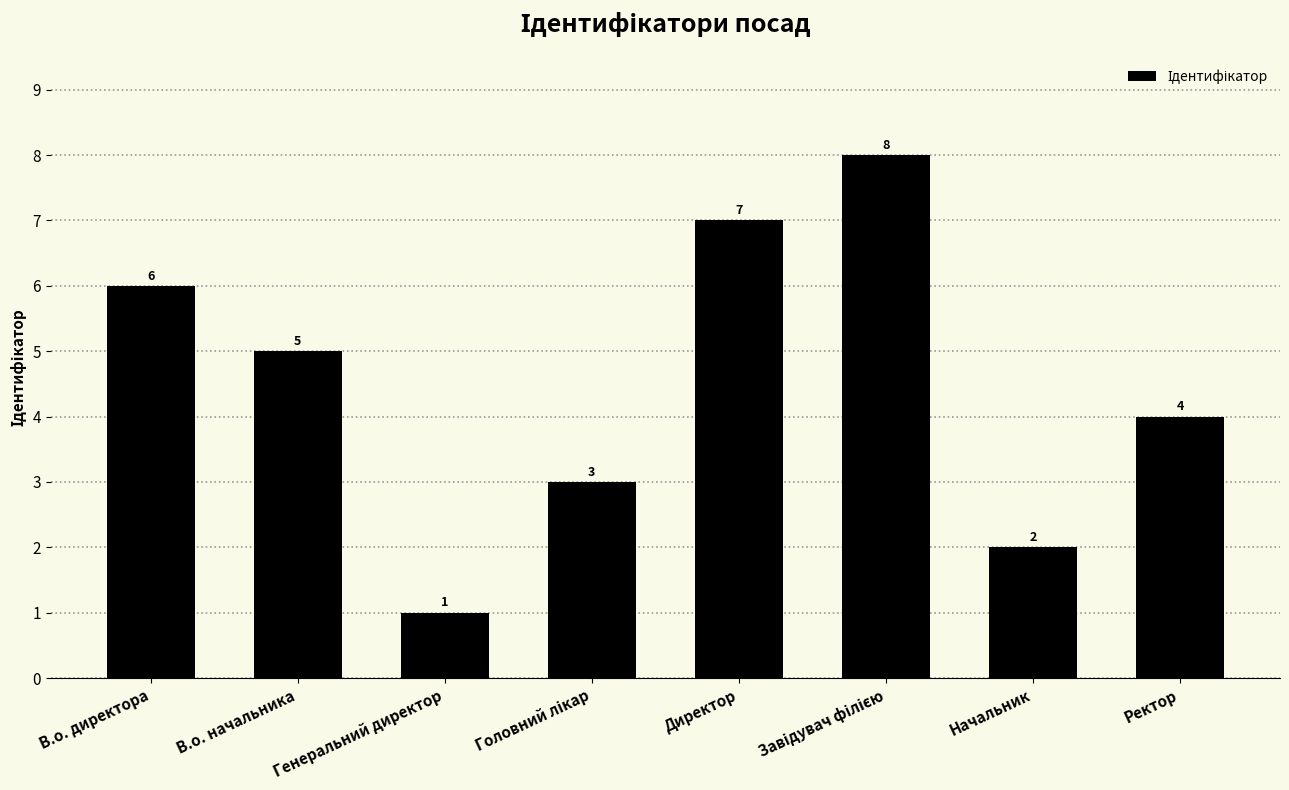

Reading left to right, what are all the values shown in this chart?

6	5	1	3	7	8	2	4